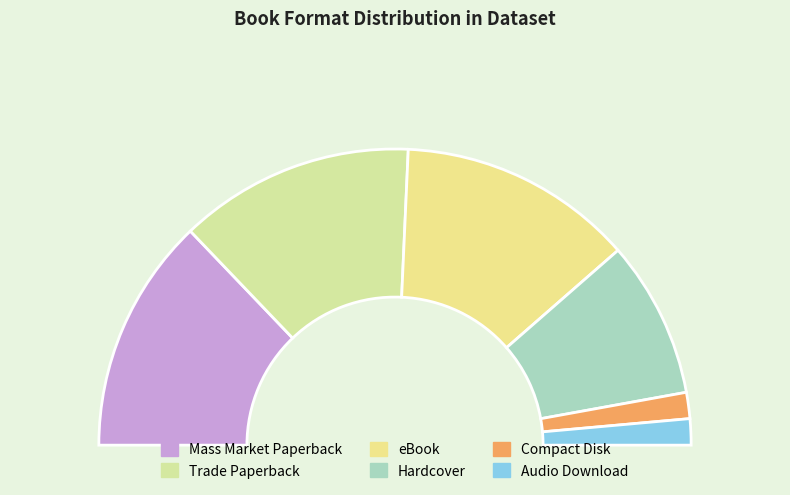

Count the number of slices in the pie.

6